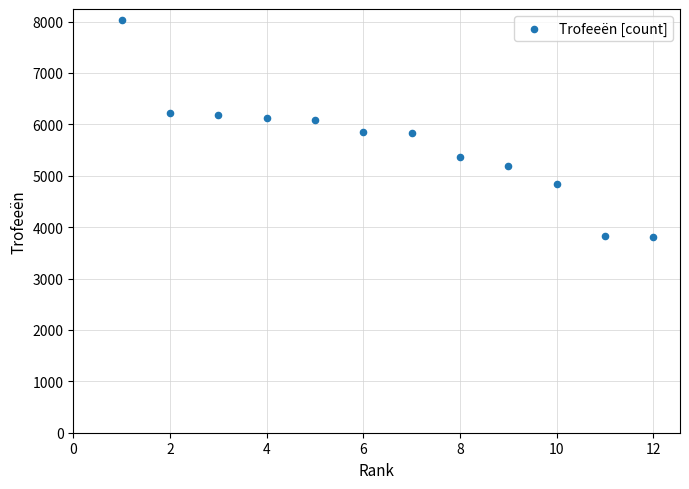

What is the range of Y values (max minus min)?

4232